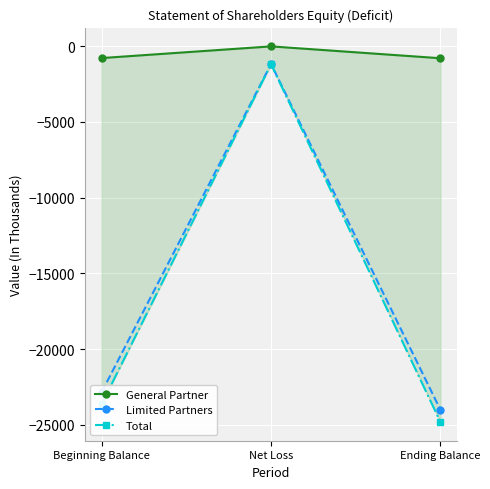

The Total series shows -24806 at Ending Balance. True or false?

True